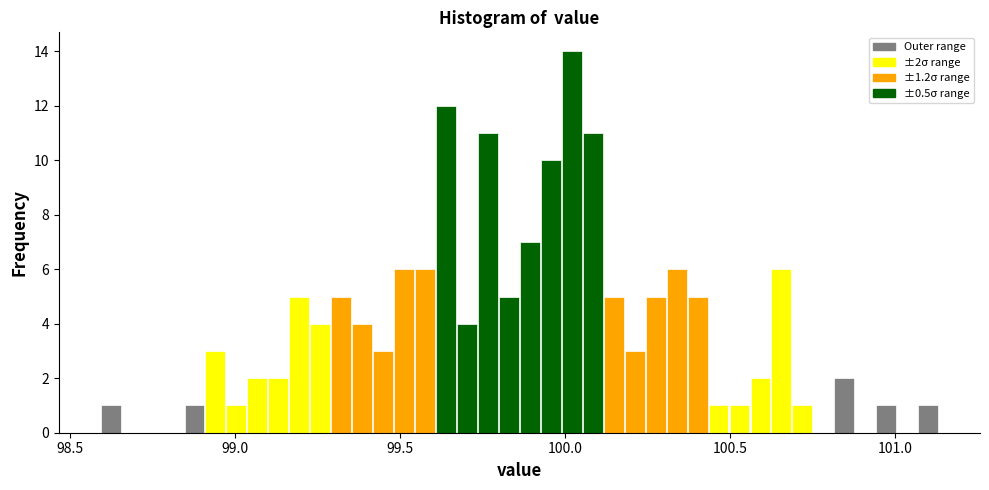

Around what value on the x-axis is the tallest bar? Give the approximate position of its centre, as read against the axis.

100.00